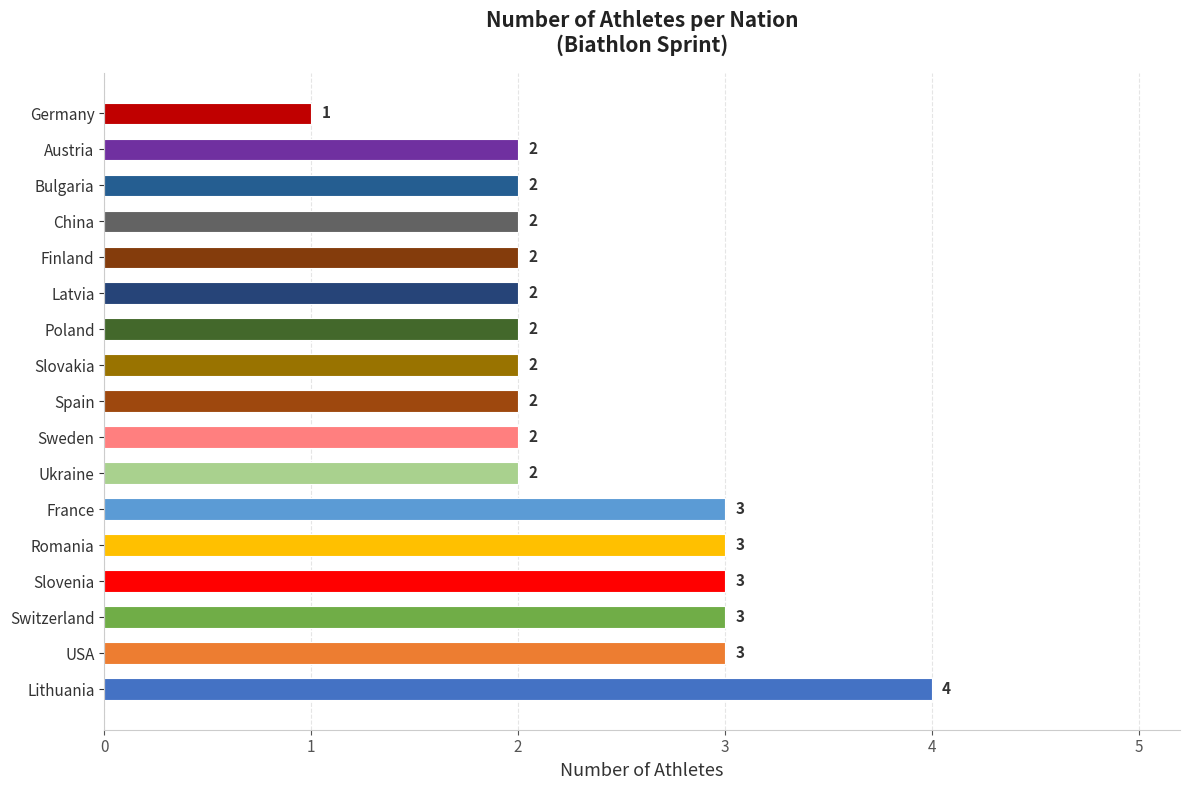

Count the values in the range 2 to 3.

15